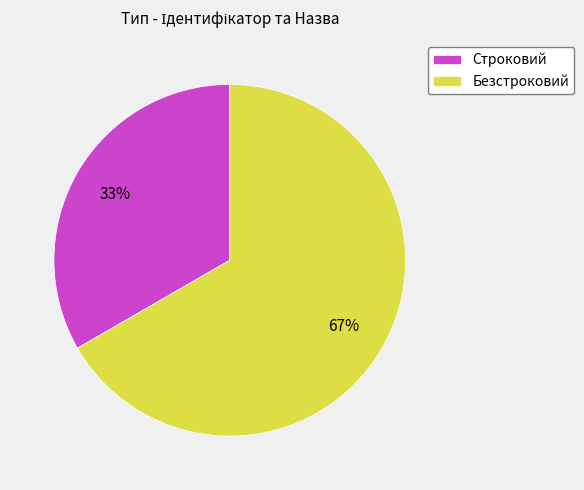

To the nearest percent, what is the average slice percentage?

50%